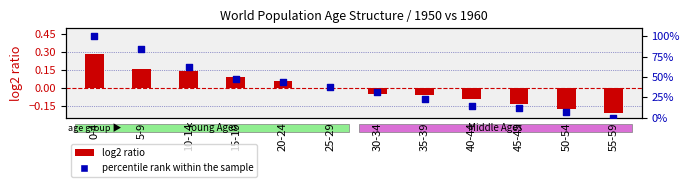

What are all the series names shown in the legend?

log2 ratio, percentile rank within the sample